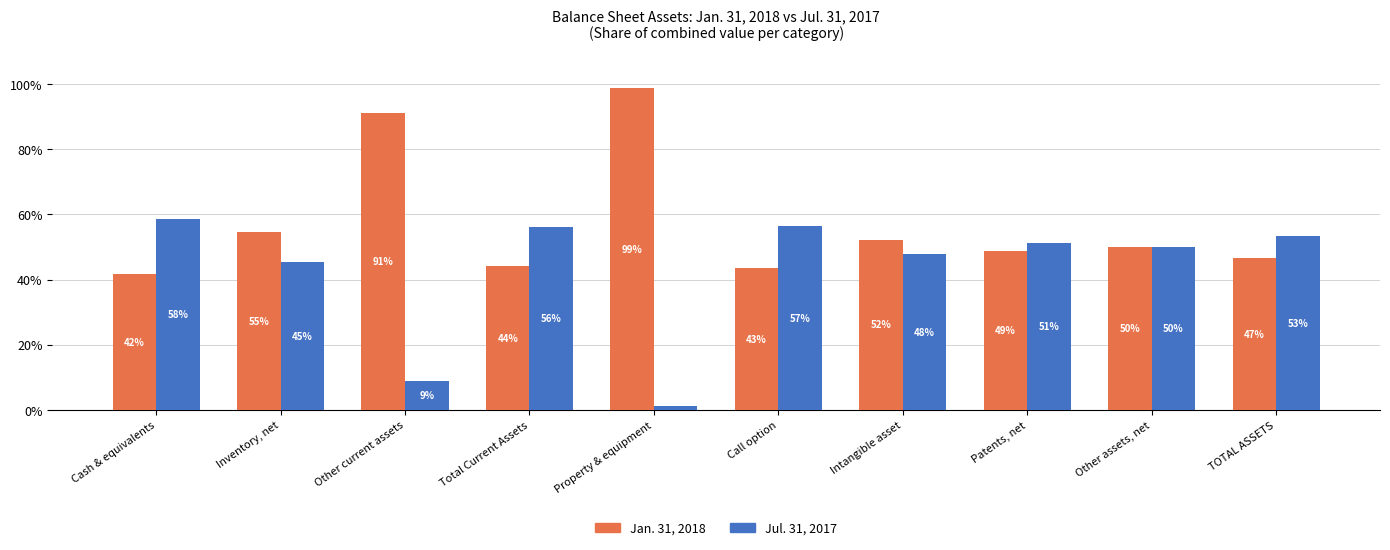

Which has a higher value, Other assets, net or Patents, net?

Other assets, net